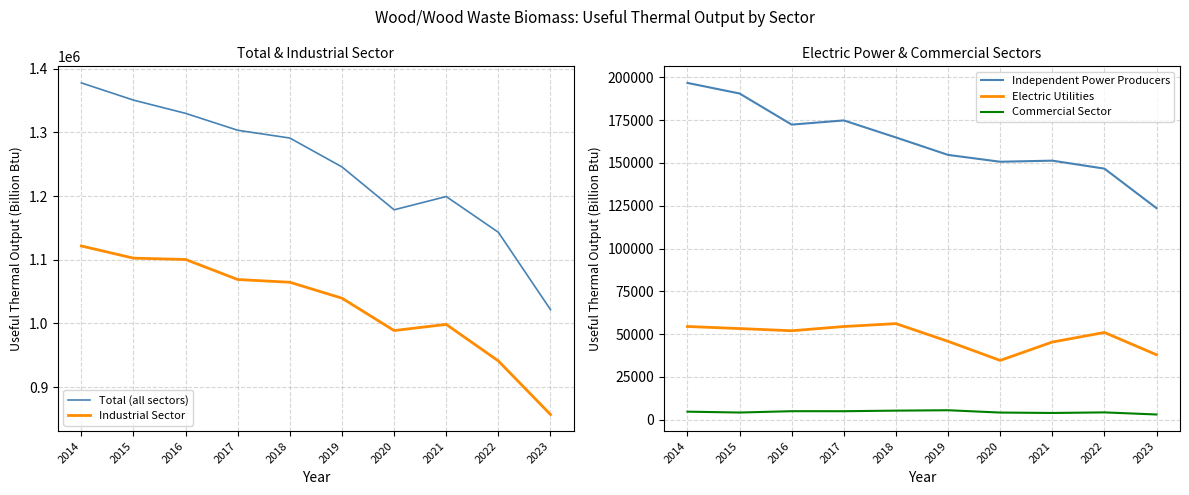

Where is the first local minimum for Electric Utilities?

2016